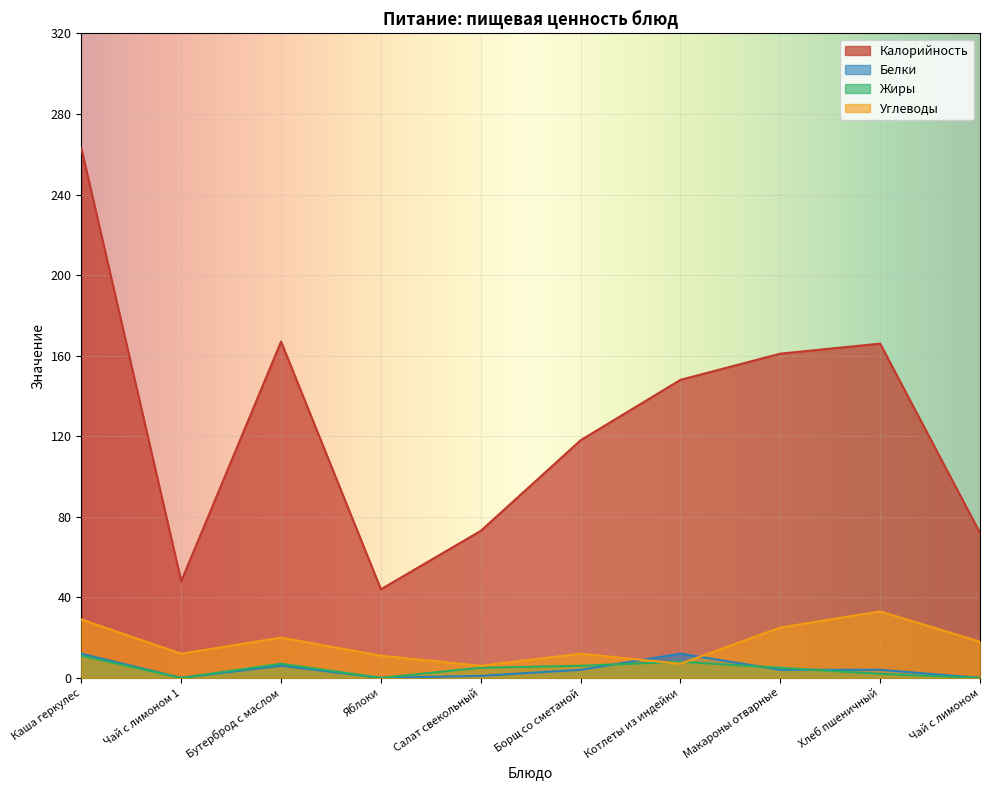

What is the label of the 6th point from the right?

Салат свекольный